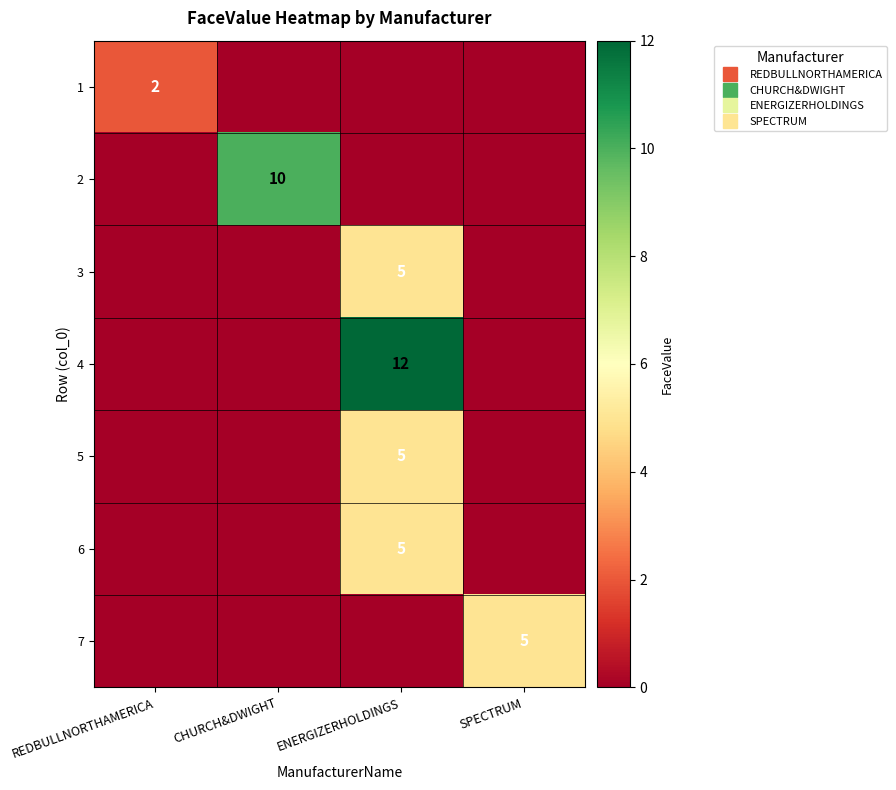

The 5 series shows 5 at ENERGIZERHOLDINGS. True or false?

True